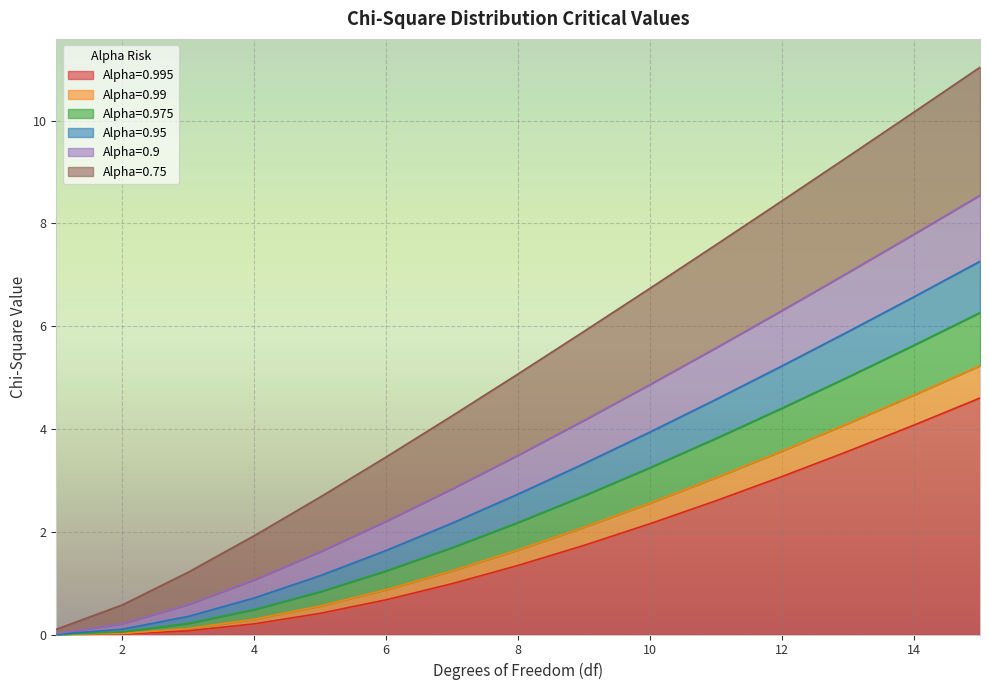

Reading left to right, list all the values displayed in this chart.

0.995: 1=0.0	2=0.0	3=0.1	4=0.2	5=0.4	6=0.7	7=1.0	8=1.3	9=1.7	10=2.2	11=2.6	12=3.1	13=3.6	14=4.1	15=4.6
0.99: 1=0.0	2=0.0	3=0.1	4=0.3	5=0.6	6=0.9	7=1.2	8=1.6	9=2.1	10=2.6	11=3.1	12=3.6	13=4.1	14=4.7	15=5.2
0.975: 1=0.0	2=0.1	3=0.2	4=0.5	5=0.8	6=1.2	7=1.7	8=2.2	9=2.7	10=3.2	11=3.8	12=4.4	13=5.0	14=5.6	15=6.3
0.95: 1=0.0	2=0.1	3=0.4	4=0.7	5=1.1	6=1.6	7=2.2	8=2.7	9=3.3	10=3.9	11=4.6	12=5.2	13=5.9	14=6.6	15=7.3
0.9: 1=0.0	2=0.2	3=0.6	4=1.1	5=1.6	6=2.2	7=2.8	8=3.5	9=4.2	10=4.9	11=5.6	12=6.3	13=7.0	14=7.8	15=8.5
0.75: 1=0.1	2=0.6	3=1.2	4=1.9	5=2.7	6=3.5	7=4.3	8=5.1	9=5.9	10=6.7	11=7.6	12=8.4	13=9.3	14=10.2	15=11.0